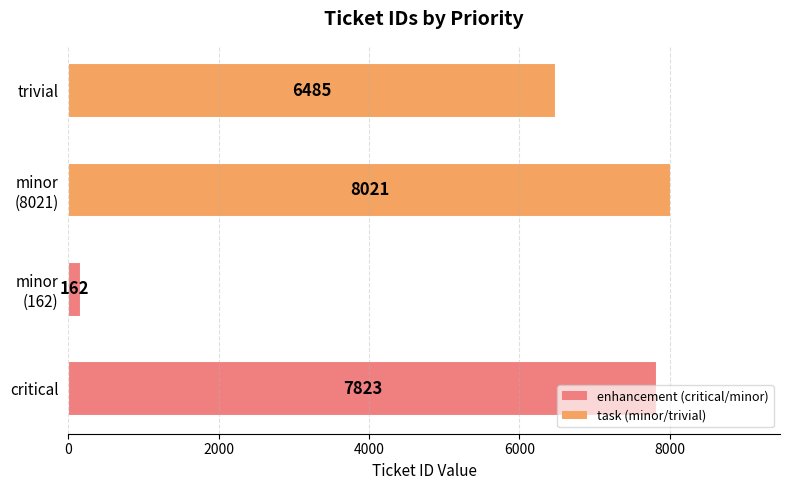

How many data points does each series have?

4